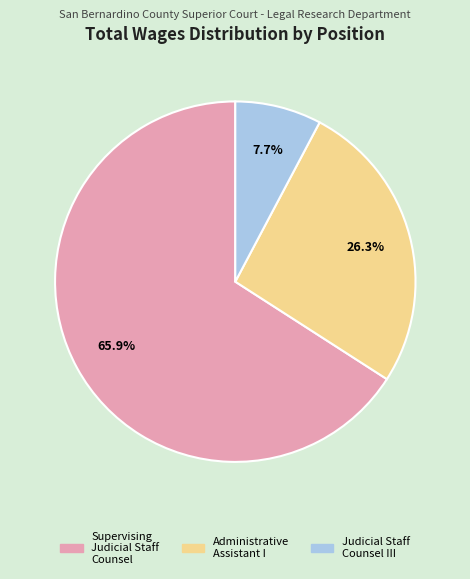

What percentage is the Administrative Assistant I slice, to the nearest percent?

26%